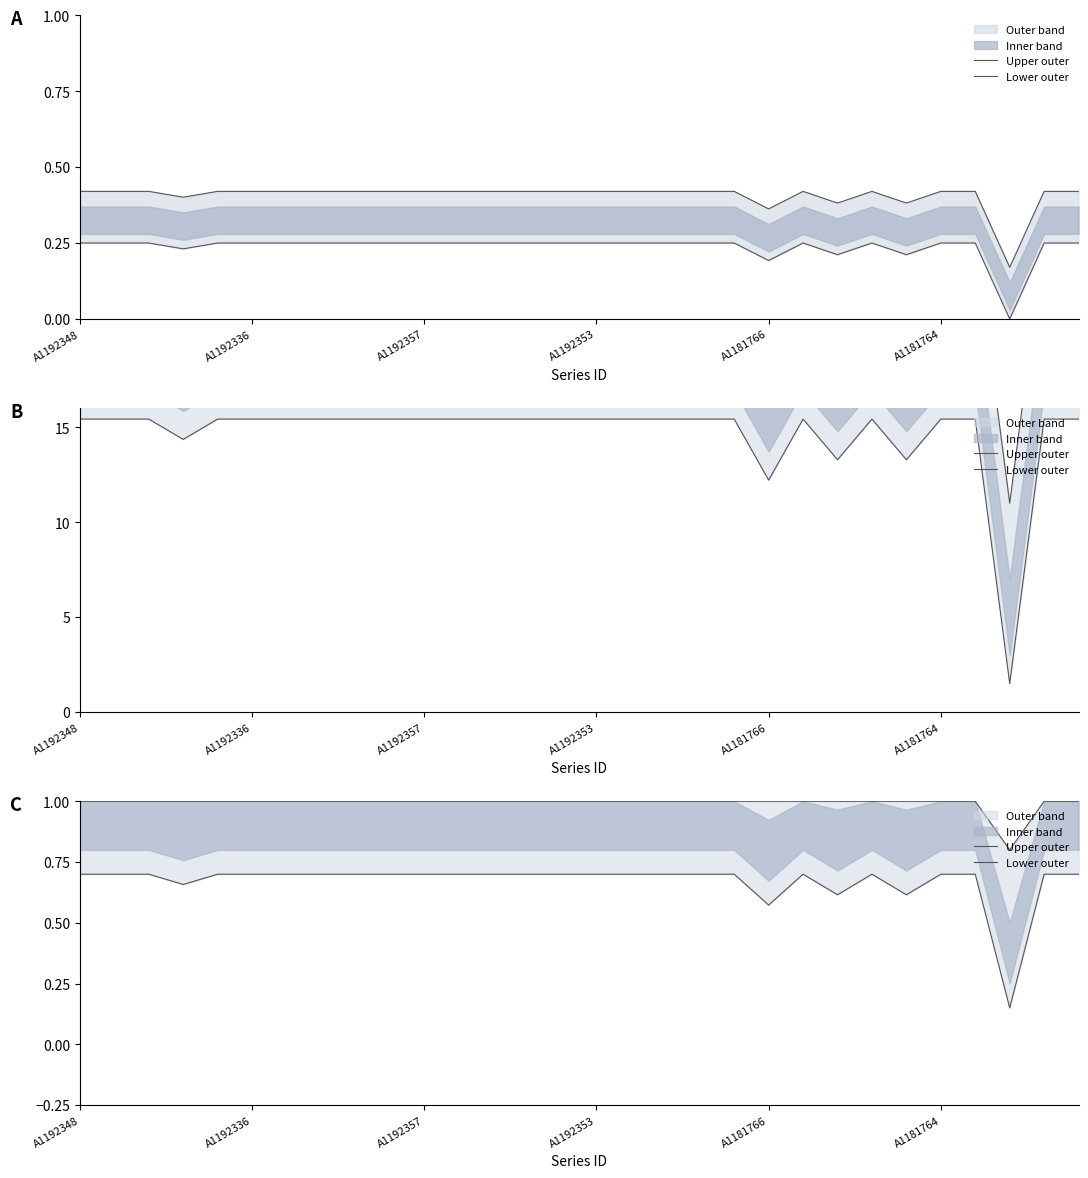

True or false: Lower outer and Upper outer intersect in this chart.

False